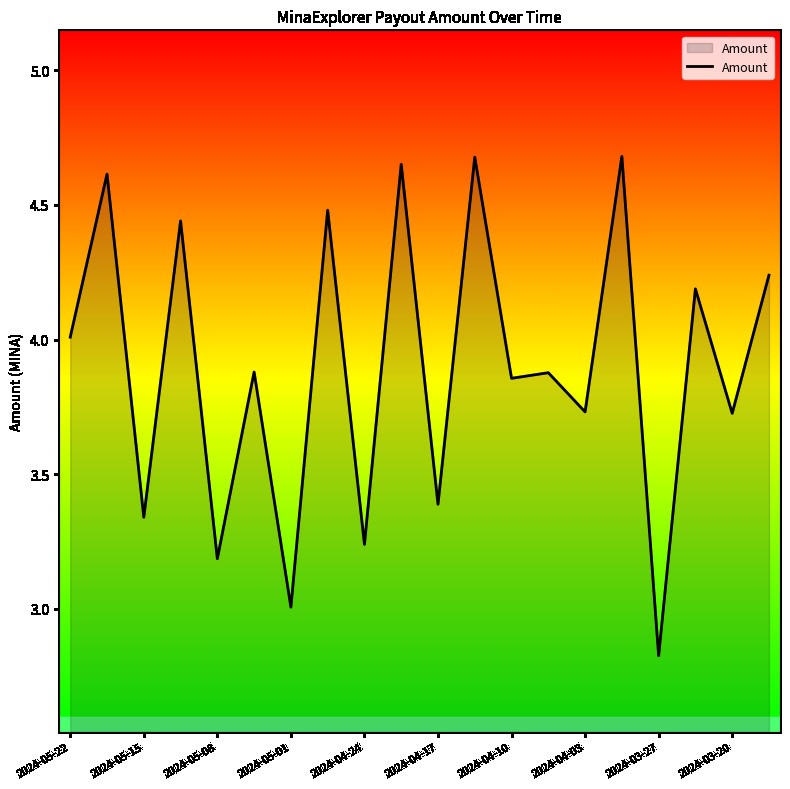

What is the sum of all values?

78.0